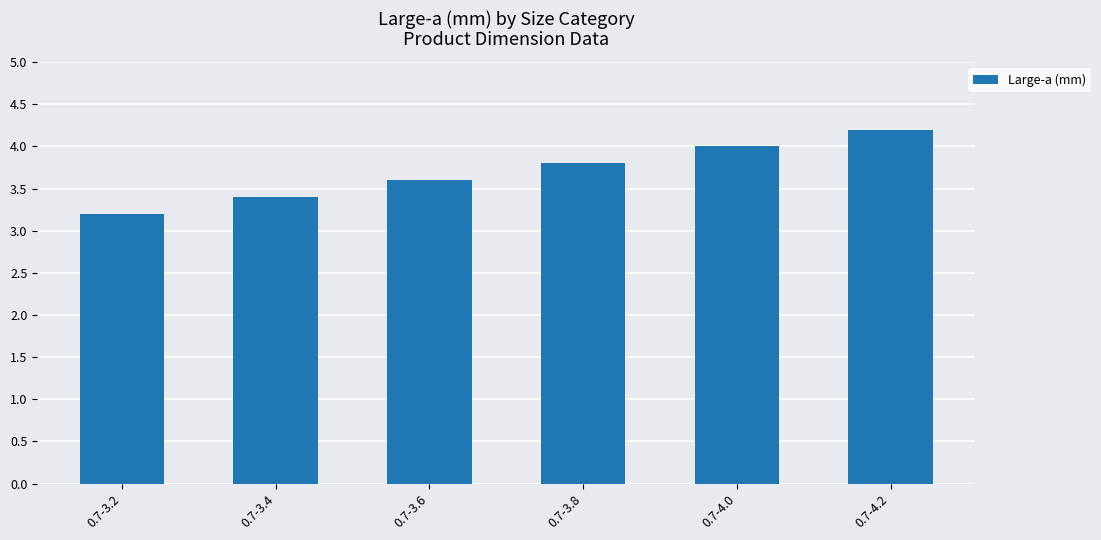

What is the difference between the values at 0.7-3.4 and 0.7-4.2?

0.8